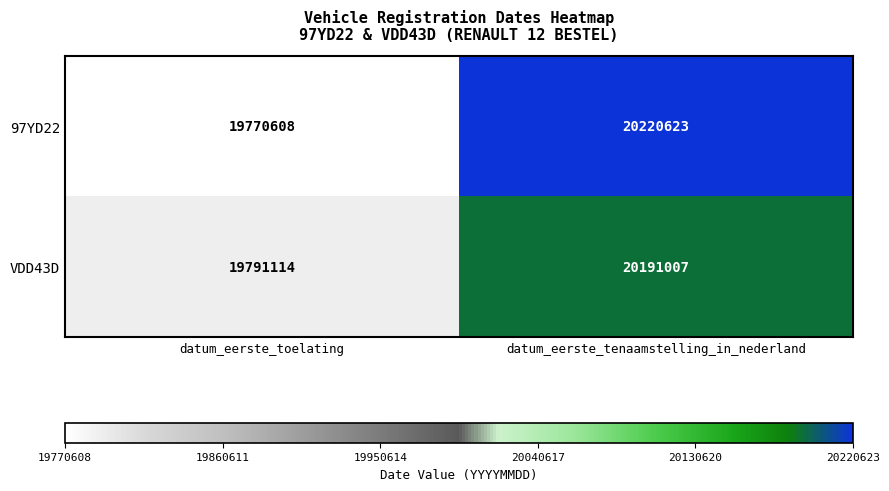

What is the maximum value shown in the chart?

20220623